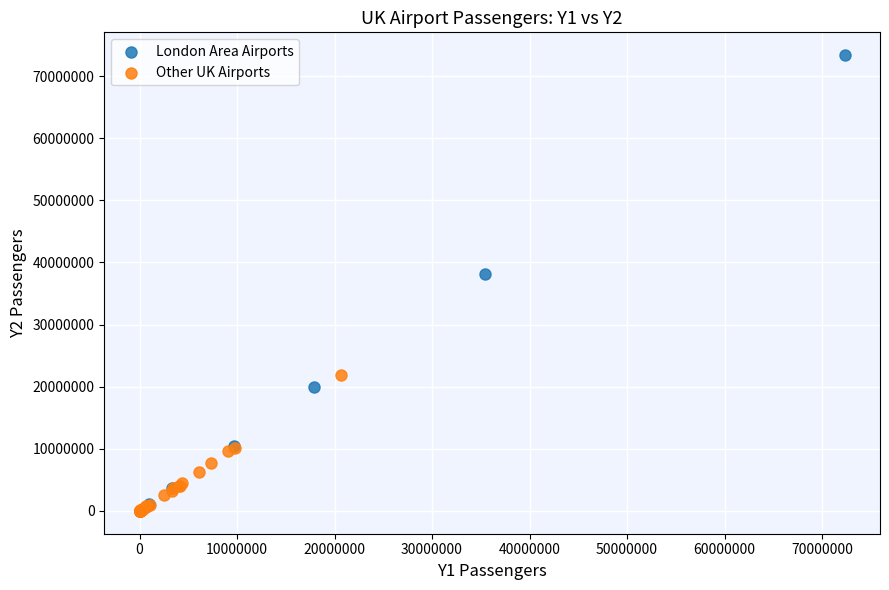

Which series reaches the maximum Y coordinate?

London Area Airports